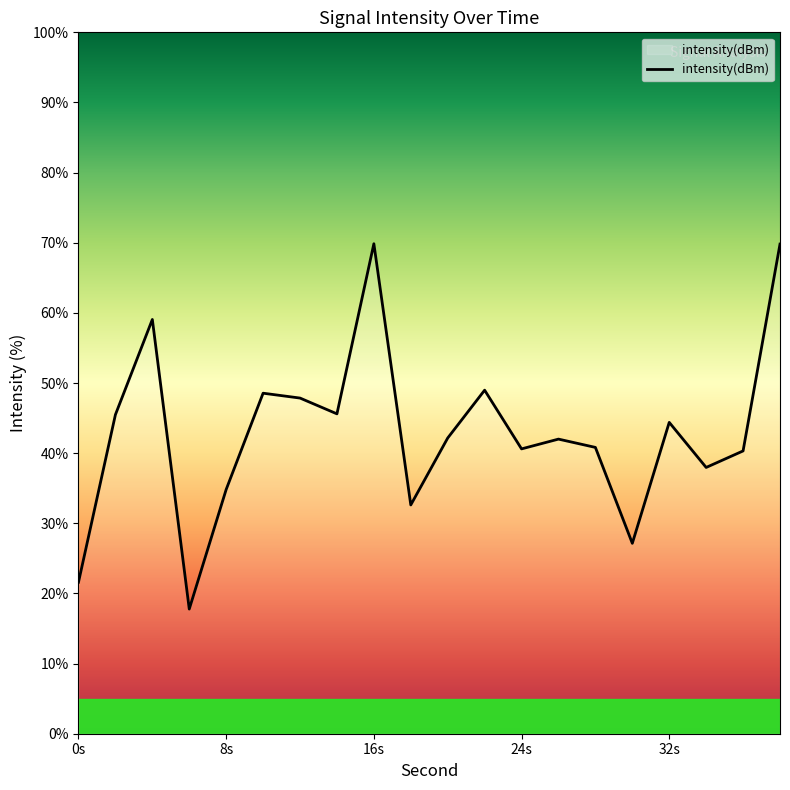

What is the maximum value shown in the chart?

69.9